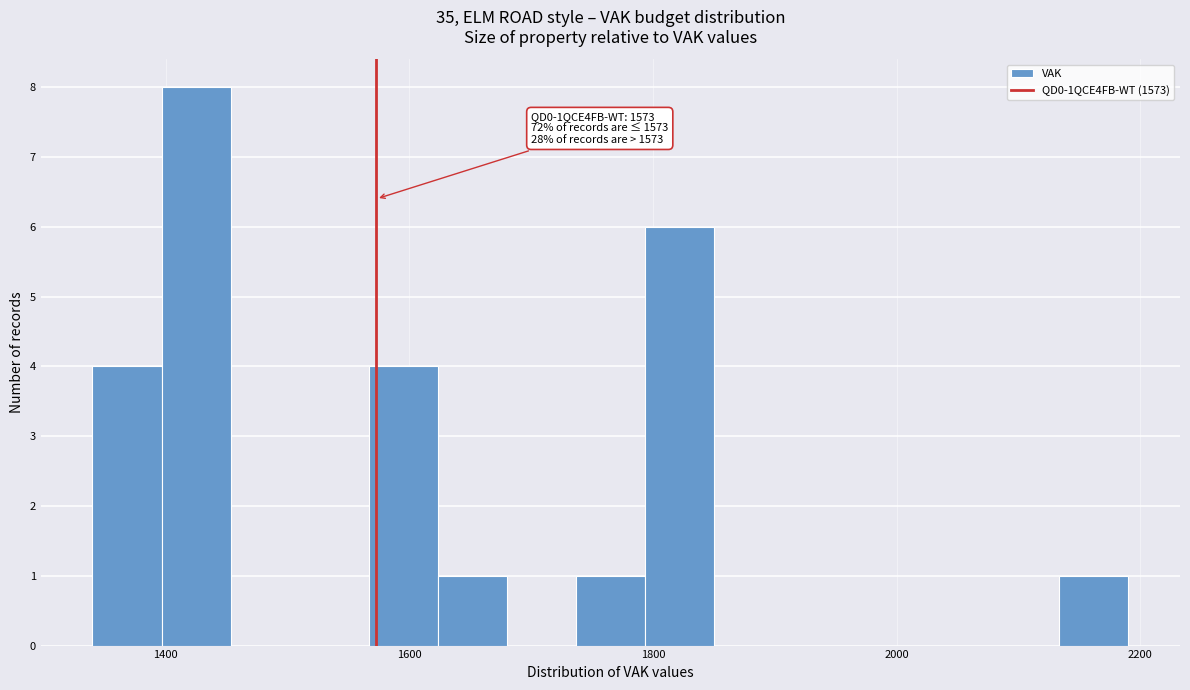

Around what value on the x-axis is the tallest bar? Give the approximate position of its centre, as read against the axis.

1420